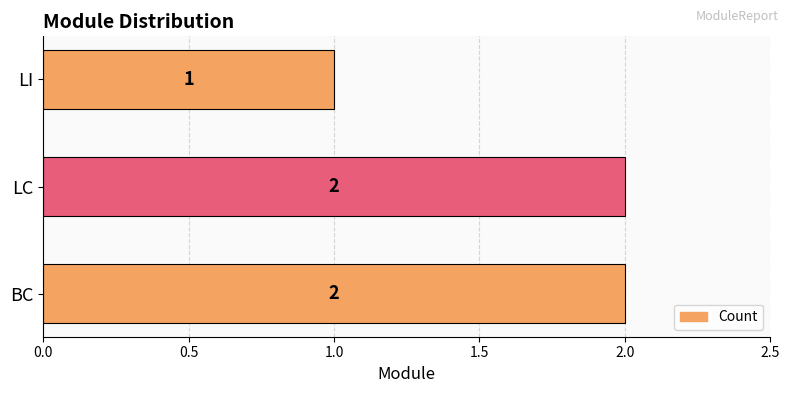

True or false: the data shows 2 at BC.

True